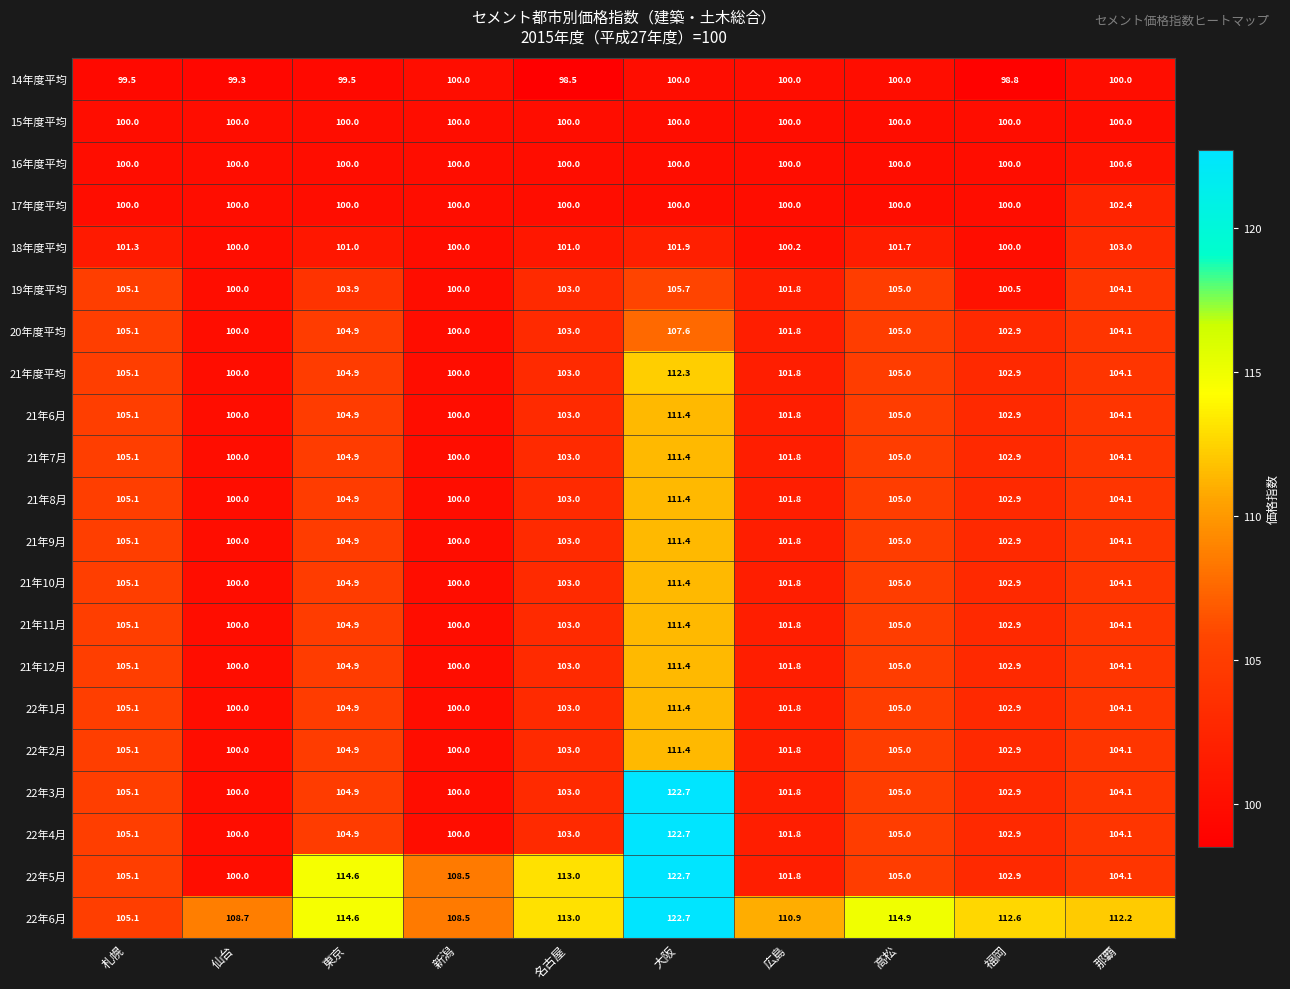

Between 新潟 and 福岡, which series saw the biggest shift?

22年5月